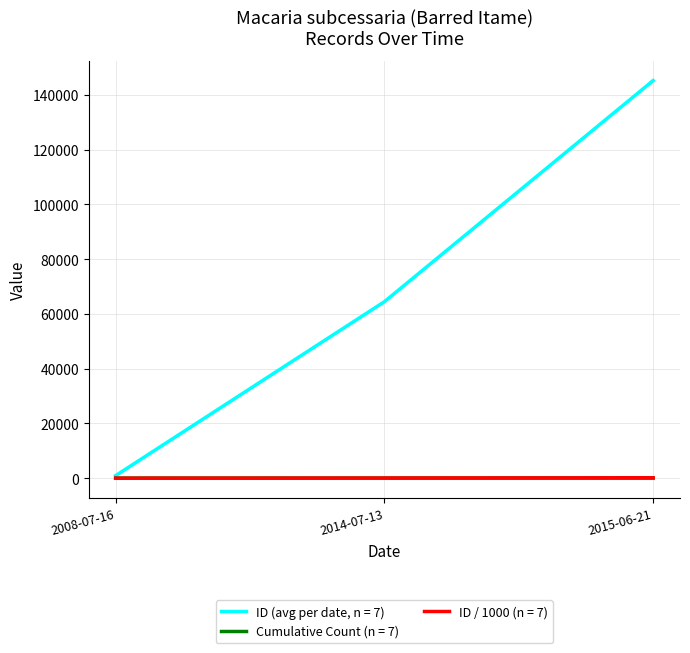

Count the number of data series in this chart.

3